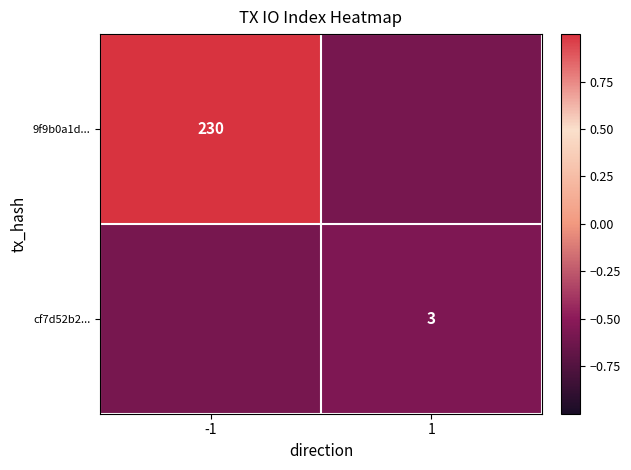

What is the minimum value shown in the chart?

-0.6